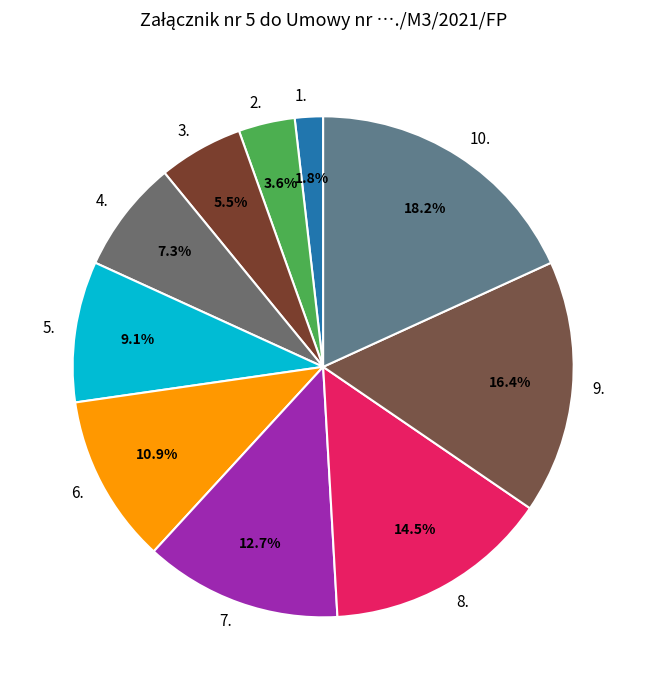

What is the largest slice in the pie chart?

10.